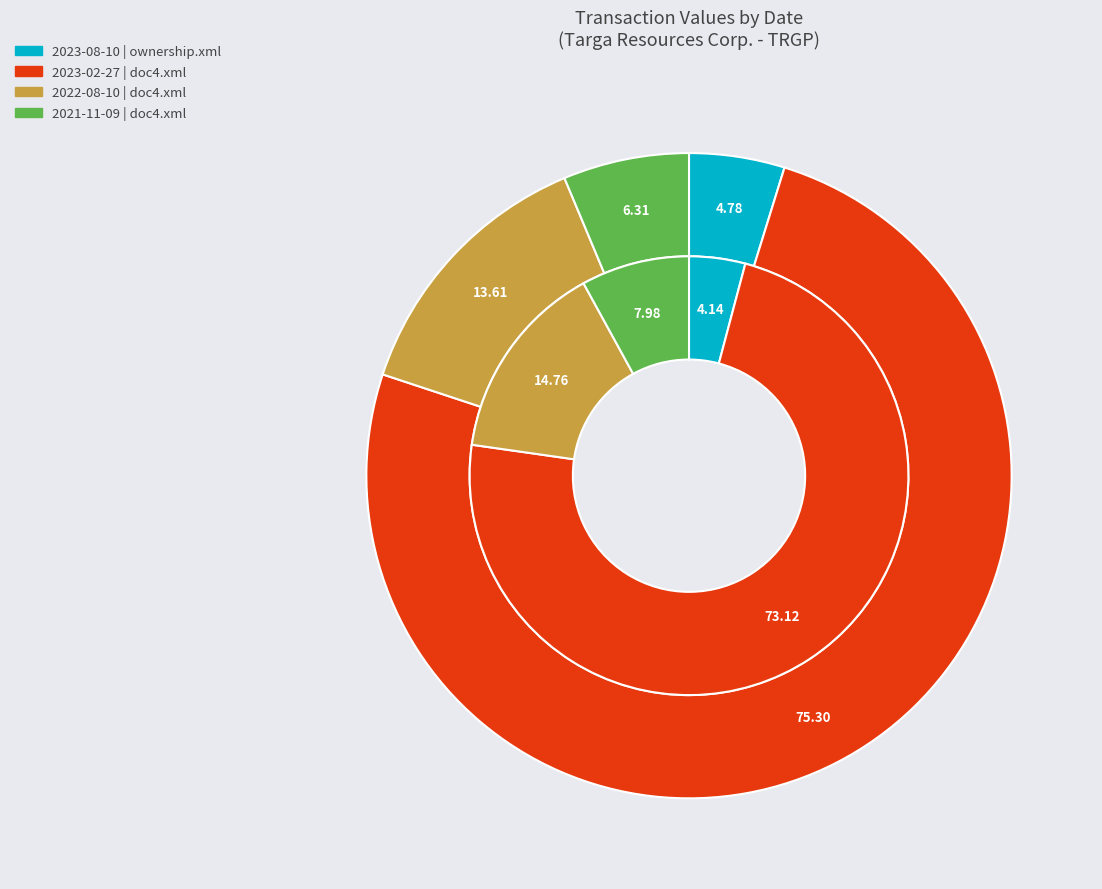

What percentage do 2023-02-27 (doc4.xml) and 2023-08-10 (ownership.xml) together represent?

80.1%